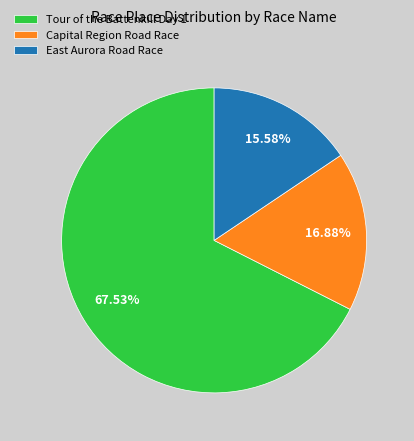

Which category has the biggest portion of the pie?

Tour of the Battenkill Day 1